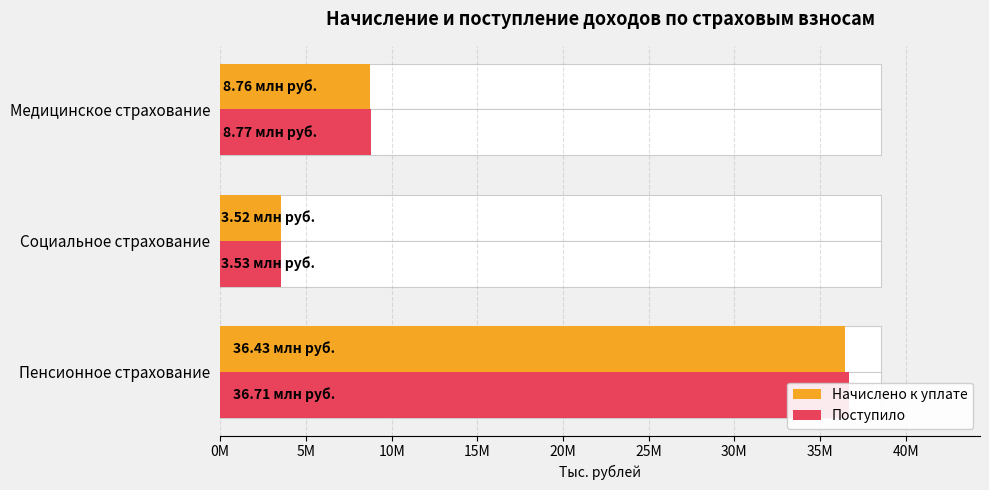

Between Пенсионное страхование and Медицинское страхование, which series saw the biggest shift?

Поступило